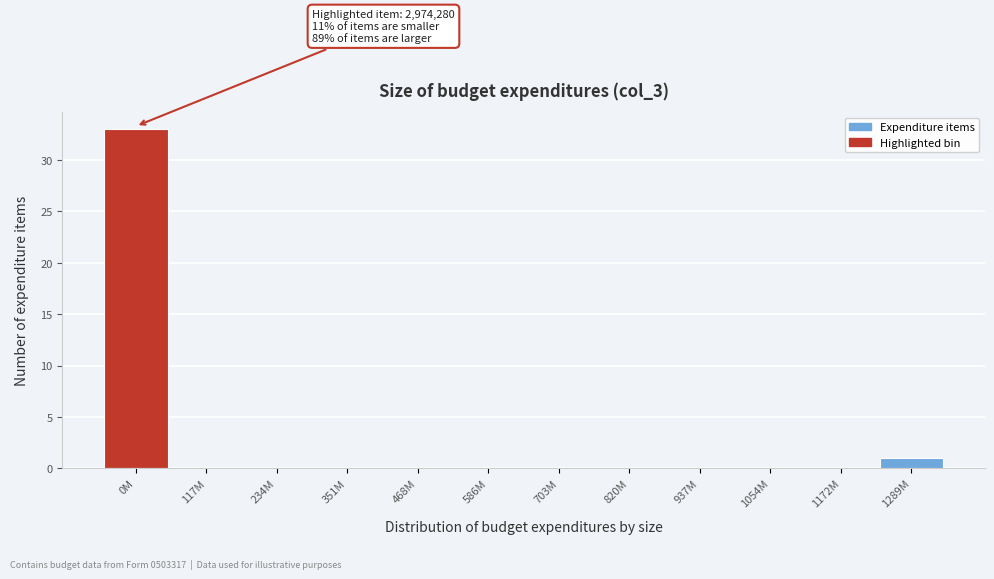

Reading right to left, list all the values displayed in this chart.

1289M=1	1172M=0	1054M=0	937M=0	820M=0	703M=0	586M=0	468M=0	351M=0	234M=0	117M=0	0M=33